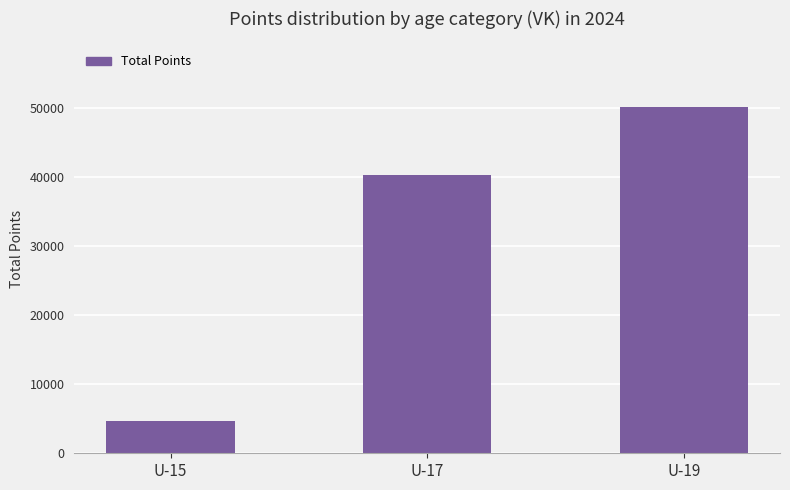

Does the chart contain any negative values?

No